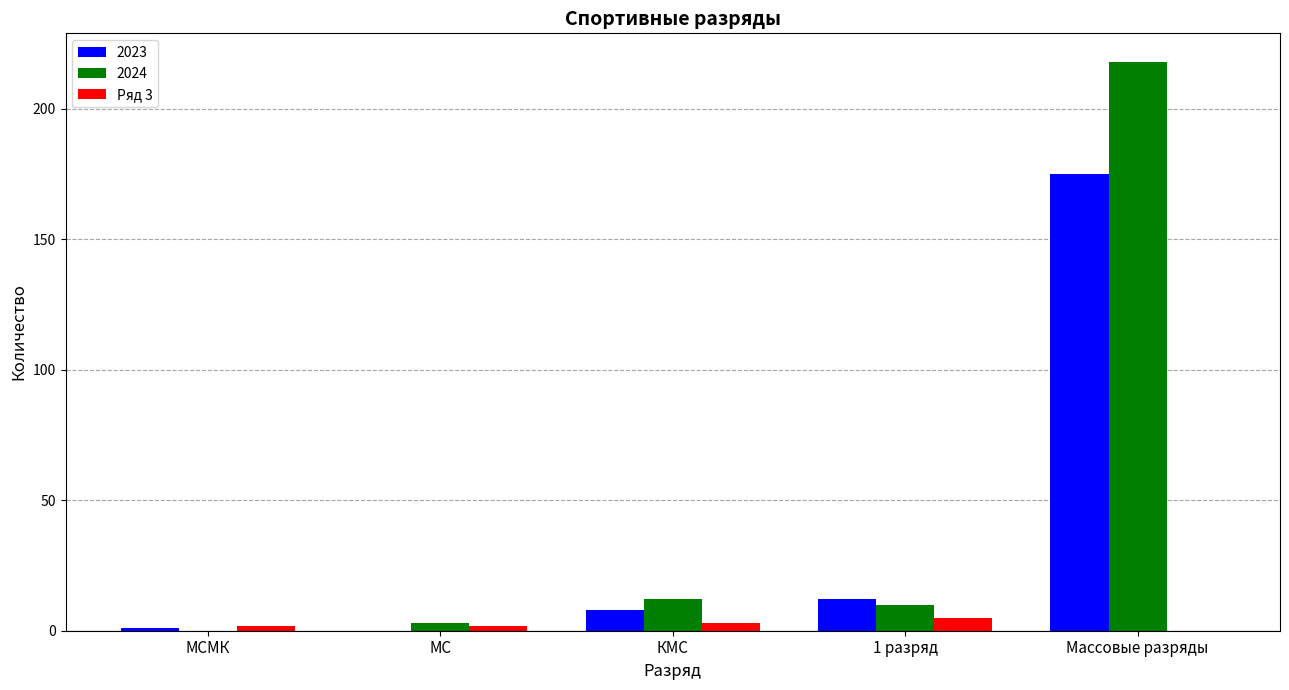

Are the bars horizontal?

No